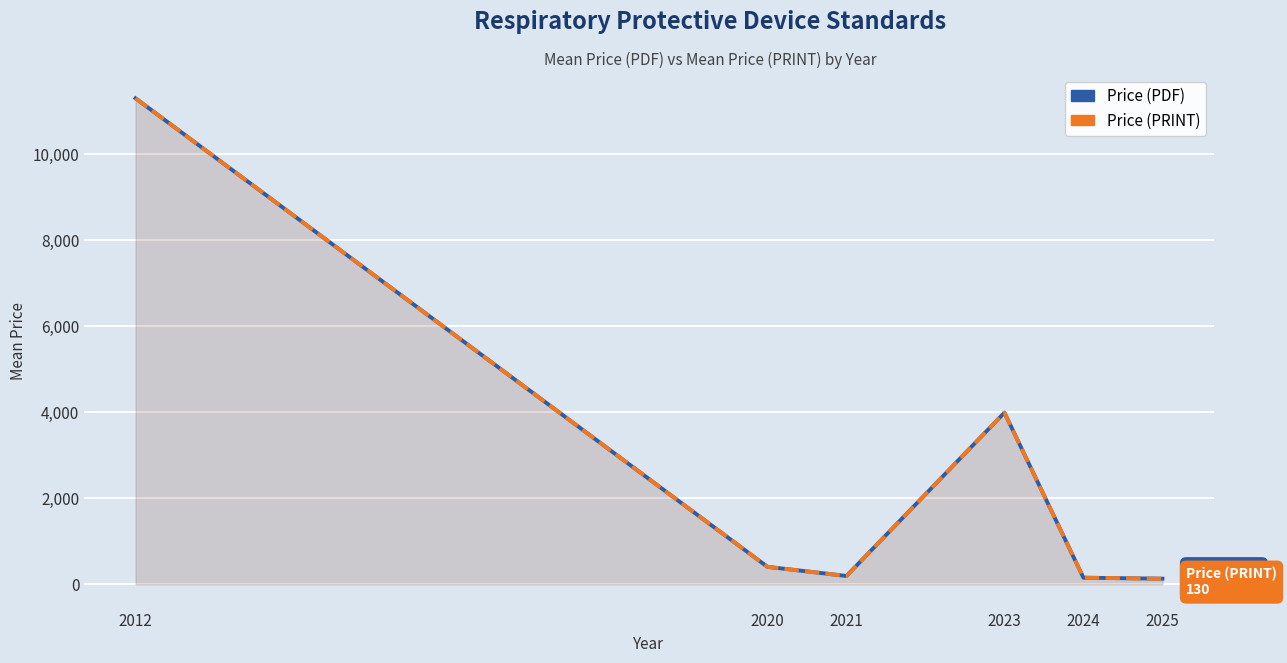

True or false: Price (PDF) and Price (PRINT) cross at least once.

False